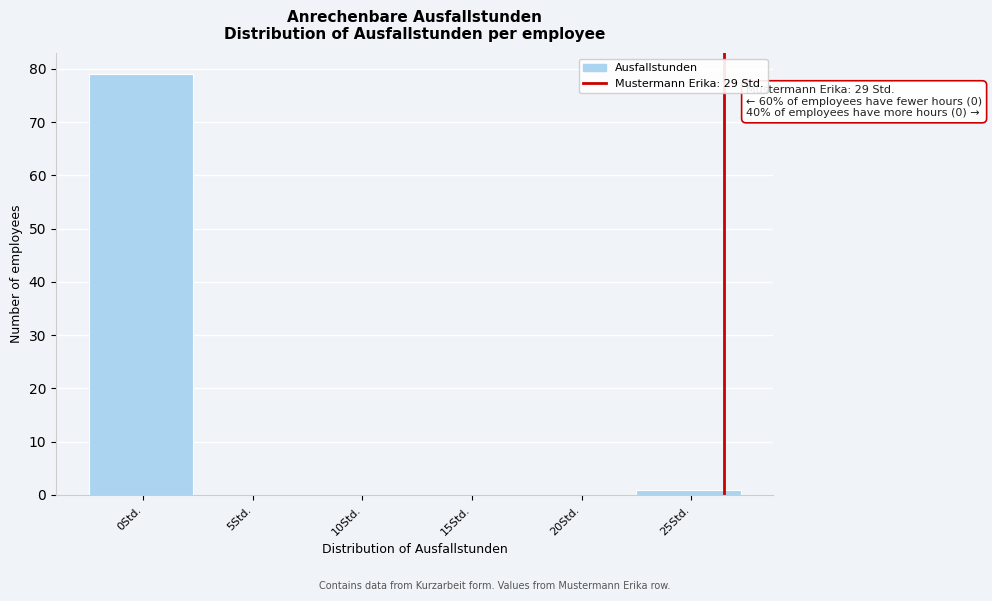

Reading right to left, list all the values displayed in this chart.

25Std.=1	20Std.=0	15Std.=0	10Std.=0	5Std.=0	0Std.=79